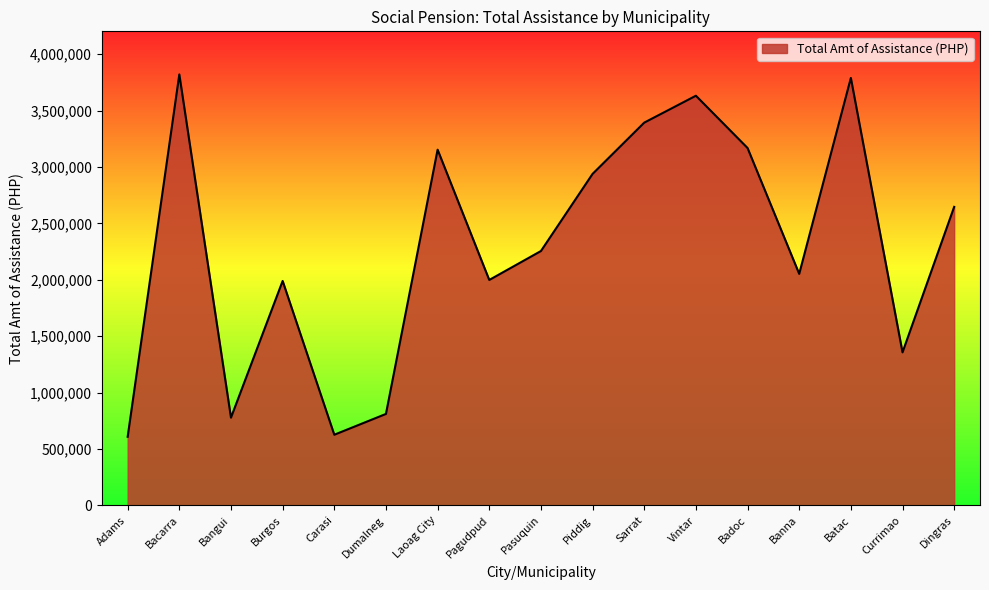

The value at Pasuquin is 3904654. True or false?

False